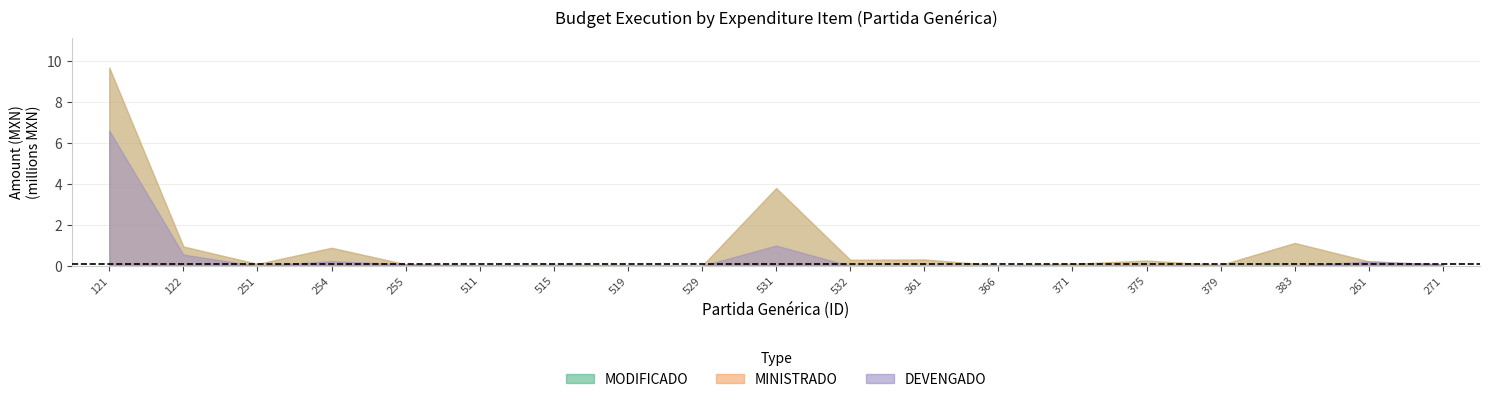

Reading left to right, extract all data points from this chart.

MODIFICADO: 9699533.1	952848.7	99427.4	889528.0	83520.0	23500.0	55000.0	44968.3	4000.0	3809716.2	302327.7	318111.8	30000.0	108000.0	265417.4	49323.6	1125290.0	224014.9	71500.0
MINISTRADO: 9699533.1	952848.7	99427.4	889528.0	83520.0	23500.0	55000.0	44968.3	4000.0	3809716.2	302327.7	318111.8	30000.0	108000.0	265417.4	49323.6	1125290.0	224014.9	71500.0
DEVENGADO: 6622835.4	556858.7	0.0	234989.8	83520.0	23479.2	0.0	20064.2	3525.1	1001915.0	1555.2	0.0	0.0	0.0	39352.5	4210.0	0.0	224014.9	69498.0